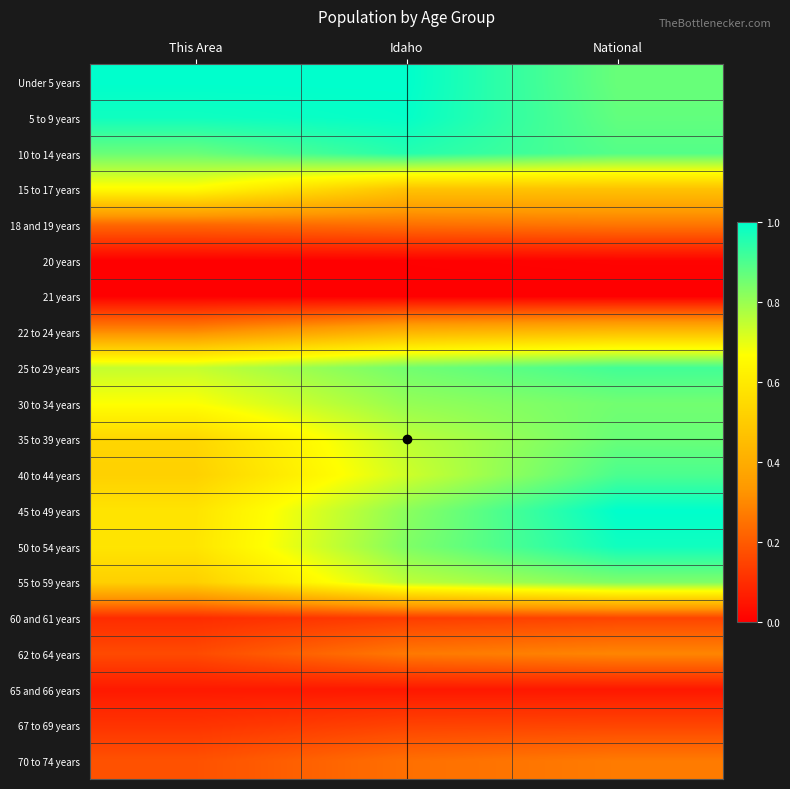

Reading left to right, what are all the values shown in this chart?

Under 5 years: This Area=1.0	Idaho=1.0	National=0.9
5 to 9 years: This Area=1.0	Idaho=1.0	National=0.9
10 to 14 years: This Area=0.9	Idaho=1.0	National=0.9
15 to 17 years: This Area=0.7	Idaho=0.5	National=0.5
18 and 19 years: This Area=0.2	Idaho=0.2	National=0.3
20 years: This Area=0.0	Idaho=0.0	National=0.0
21 years: This Area=0.0	Idaho=0.0	National=0.0
22 to 24 years: This Area=0.3	Idaho=0.4	National=0.5
25 to 29 years: This Area=0.7	Idaho=0.8	National=0.9
30 to 34 years: This Area=0.7	Idaho=0.8	National=0.9
35 to 39 years: This Area=0.5	Idaho=0.8	National=0.9
40 to 44 years: This Area=0.5	Idaho=0.7	National=0.9
45 to 49 years: This Area=0.6	Idaho=0.8	National=1.0
50 to 54 years: This Area=0.6	Idaho=0.8	National=1.0
55 to 59 years: This Area=0.5	Idaho=0.8	National=0.8
60 and 61 years: This Area=0.1	Idaho=0.1	National=0.2
62 to 64 years: This Area=0.2	Idaho=0.3	National=0.3
65 and 66 years: This Area=0.1	Idaho=0.1	National=0.1
67 to 69 years: This Area=0.1	Idaho=0.1	National=0.2
70 to 74 years: This Area=0.2	Idaho=0.2	National=0.3